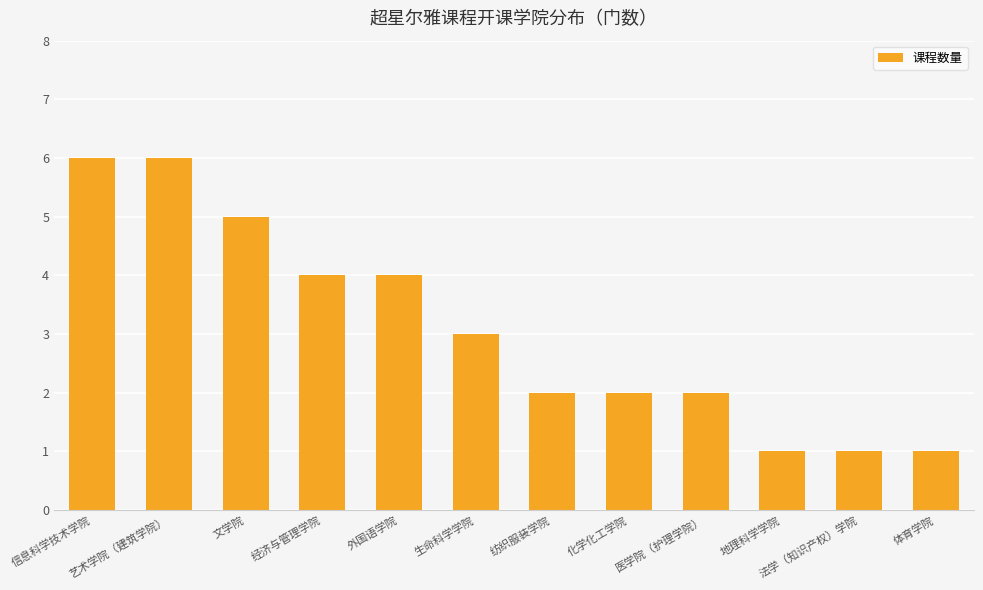

What value does the data have at 医学院（护理学院）?

2